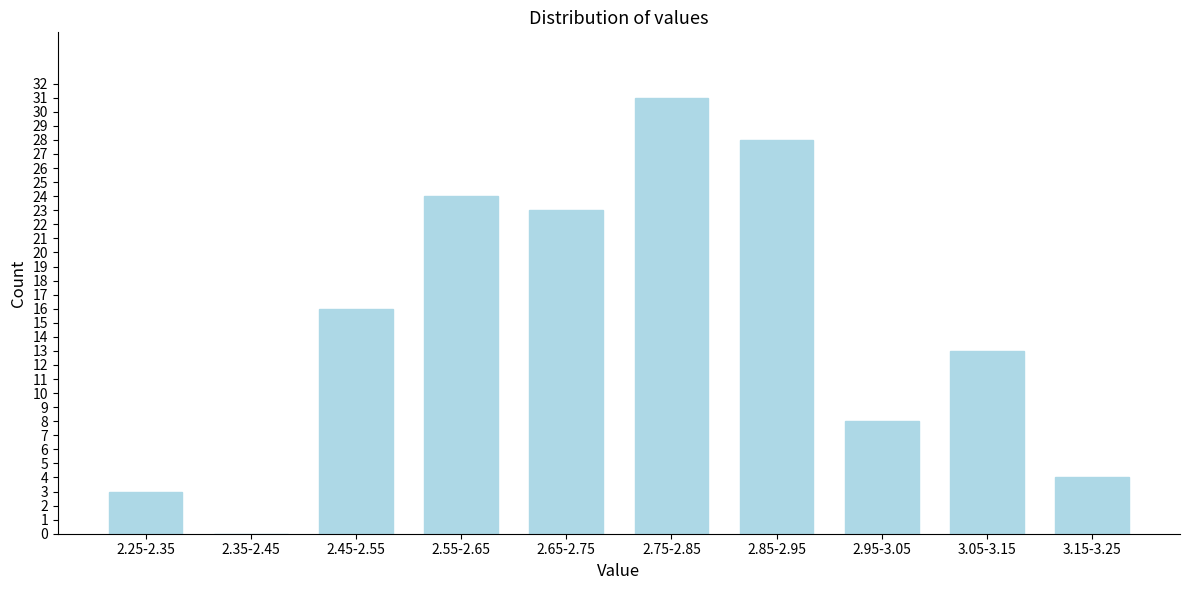

Reading left to right, list all the values displayed in this chart.

2.25-2.35=3	2.35-2.45=0	2.45-2.55=16	2.55-2.65=24	2.65-2.75=23	2.75-2.85=31	2.85-2.95=28	2.95-3.05=8	3.05-3.15=13	3.15-3.25=4